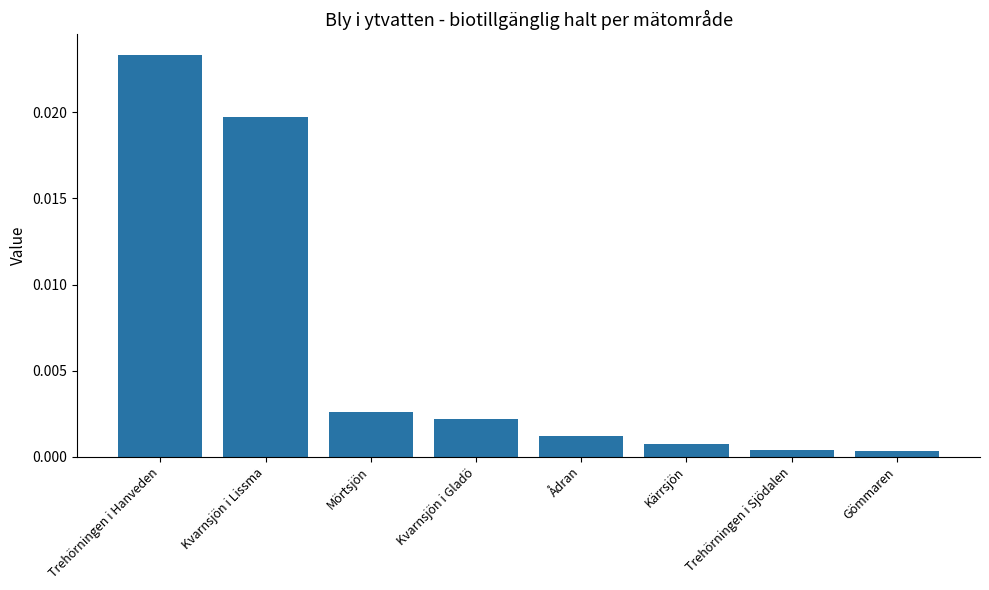

Which has a higher value, Ådran or Kvarnsjön i Gladö?

Kvarnsjön i Gladö